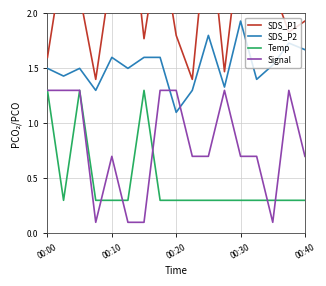

What is the highest value of the Temp series?

1.3